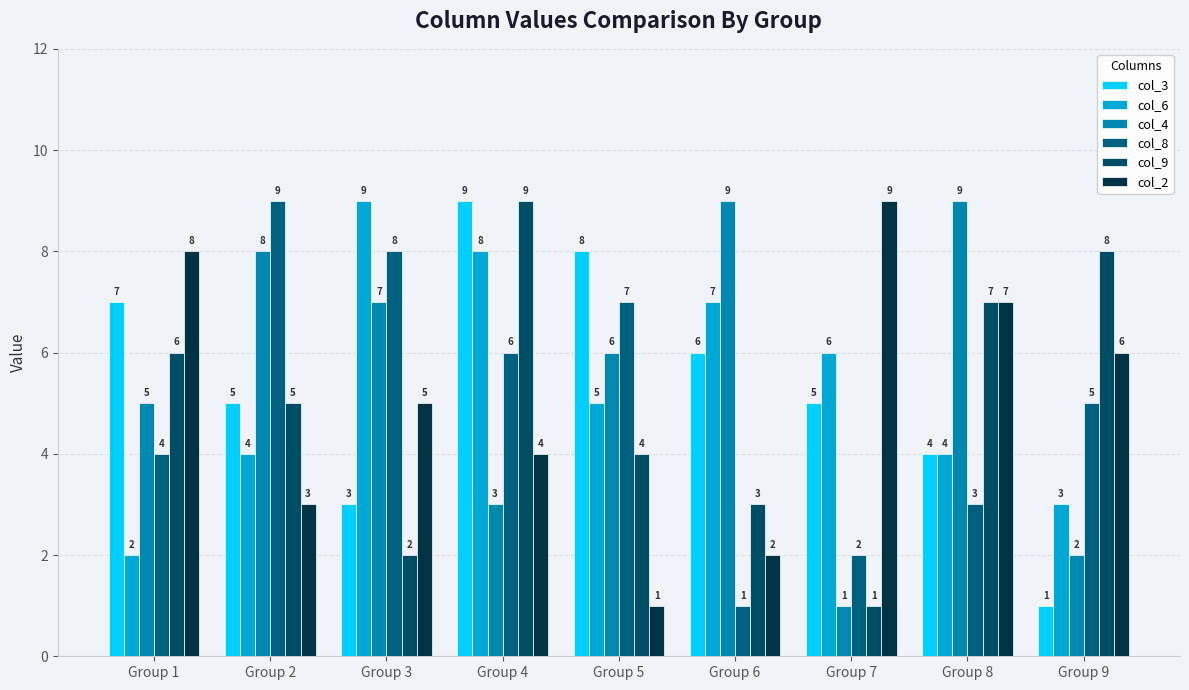

Which has a higher value, Group 5 or Group 6?

Group 5